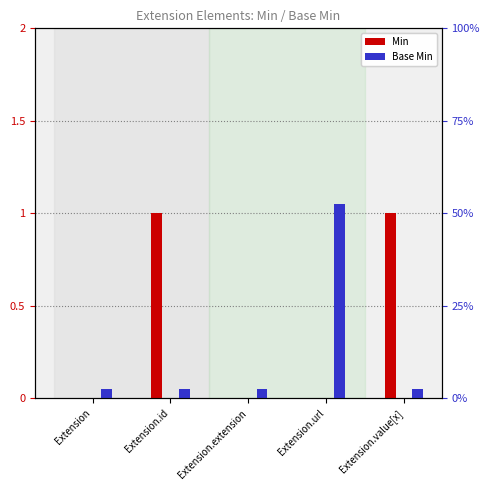

The value of Min at Extension.url is 0.4. True or false?

False